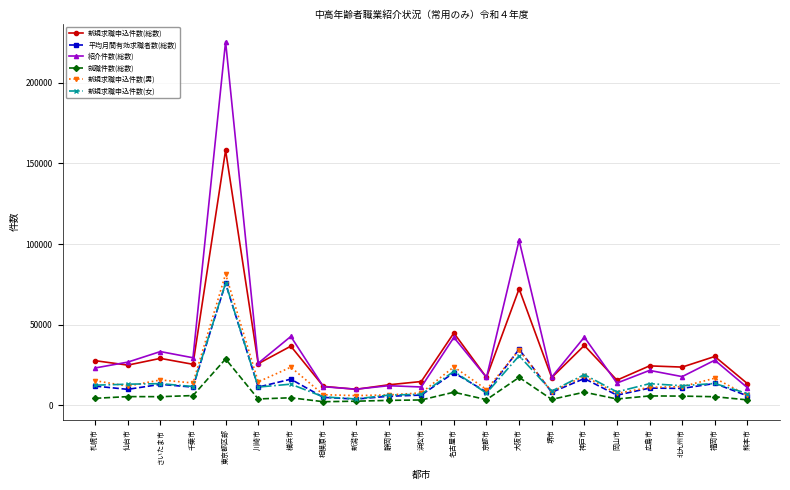

True or false: 就職件数(総数) and 新規求職申込件数(総数) cross at least once.

False